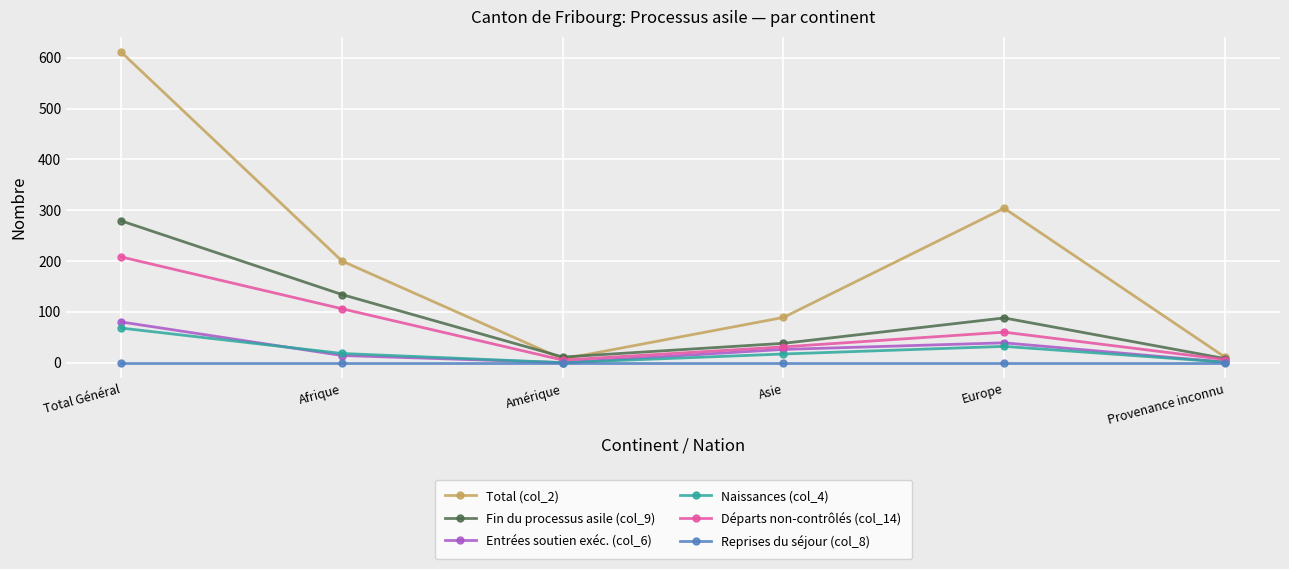

Which series has the widest spread of values?

Total (col_2)